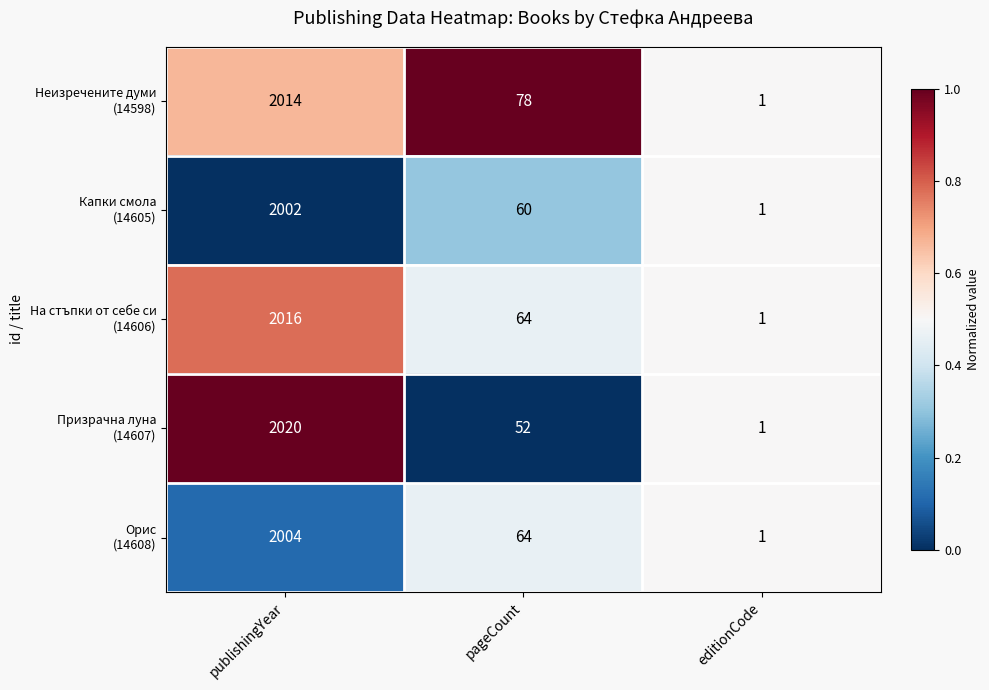

Which label corresponds to the smallest value in the chart?

editionCode